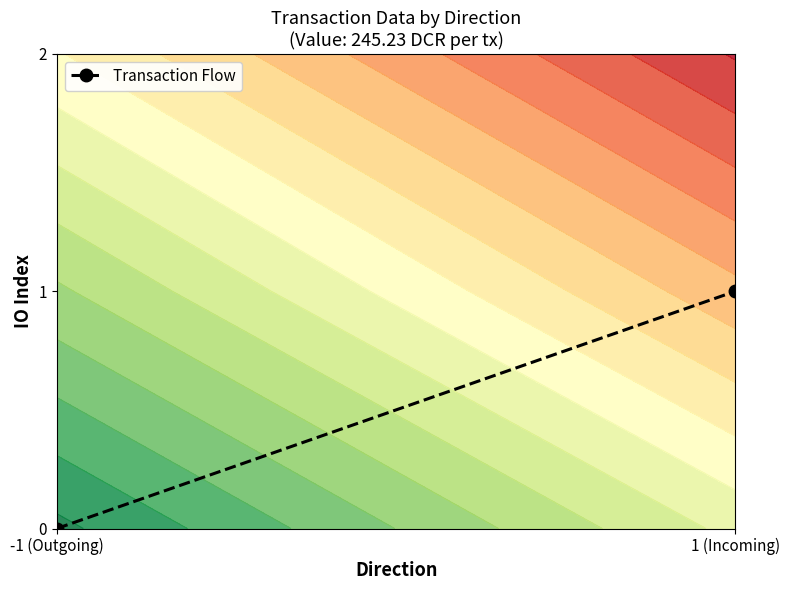

At which category does the chart reach its minimum across all series?

-1 (Outgoing)